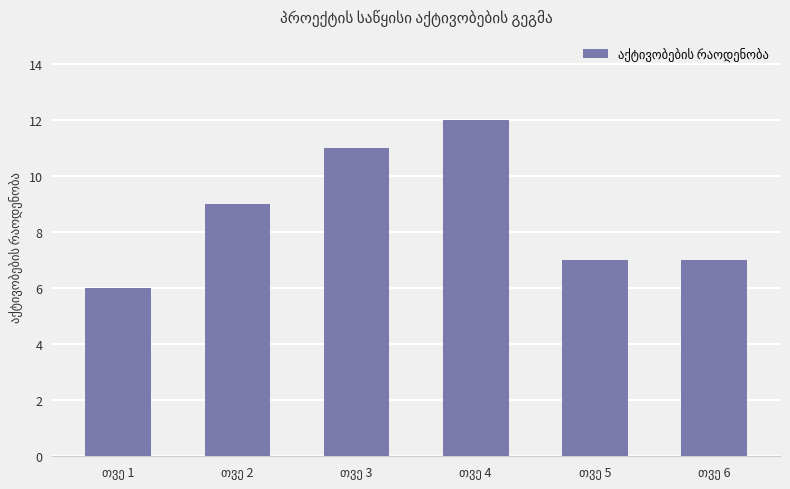

Are the bars grouped side by side (vs. stacked)?

No